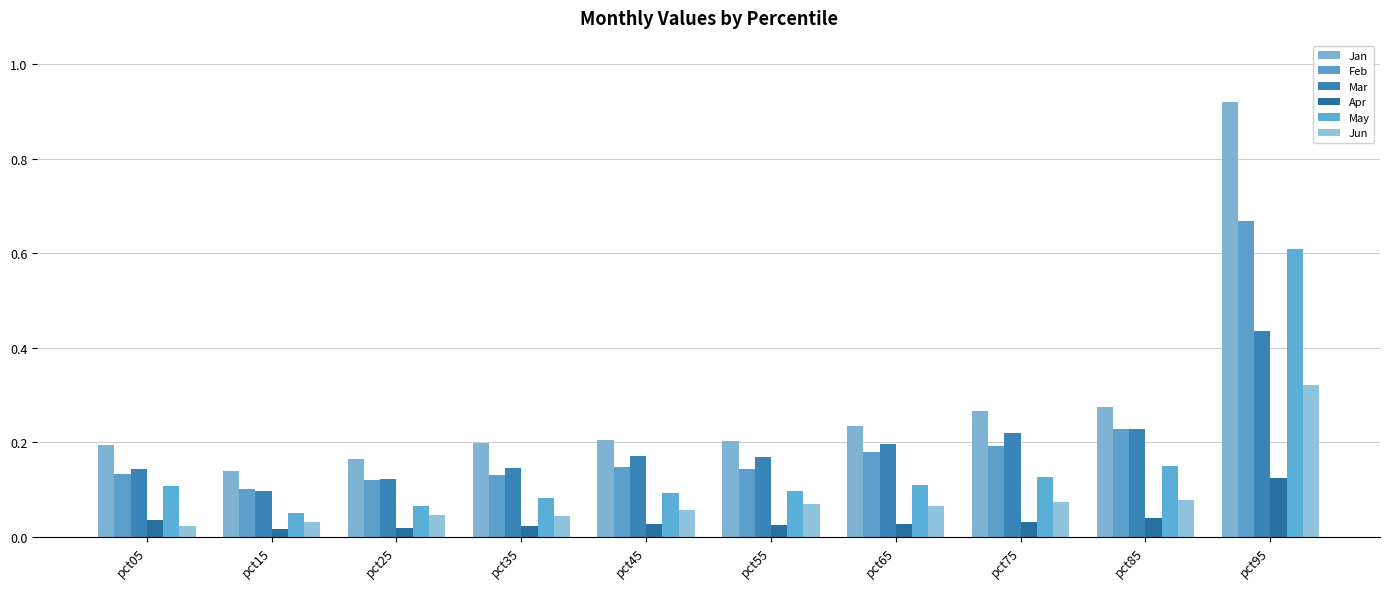

At how many categories does at least one series exceed 0?

10